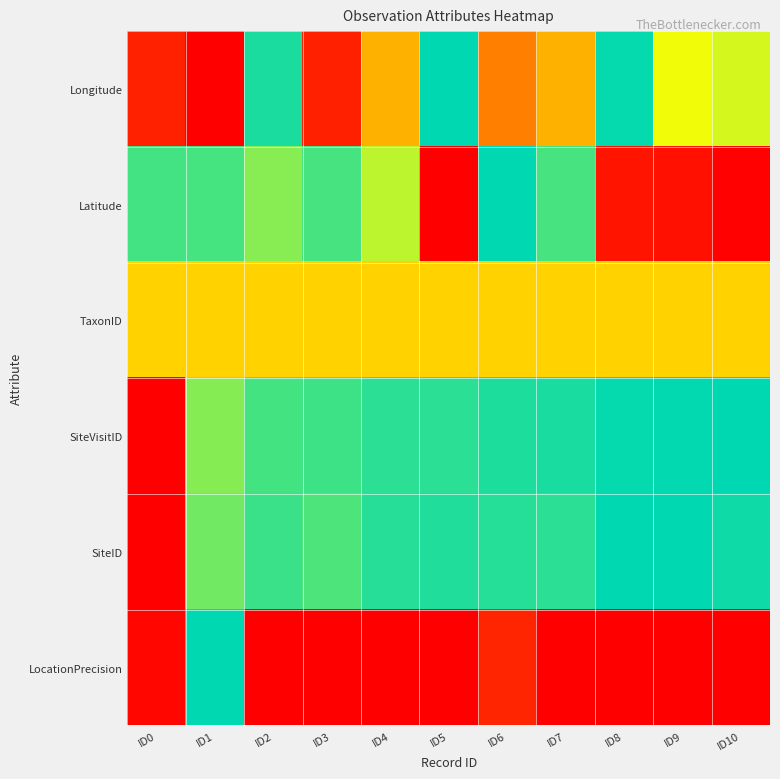

What is the greatest value displayed?

1.0